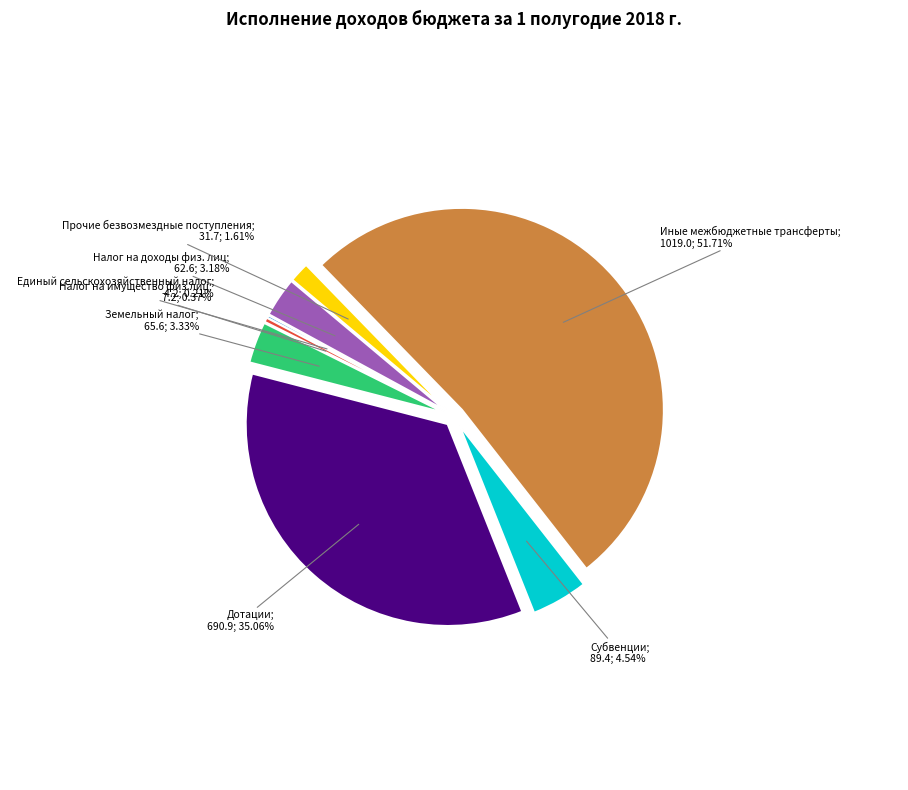

What is the change in value from Земельный налог to Субвенции?

+23.8